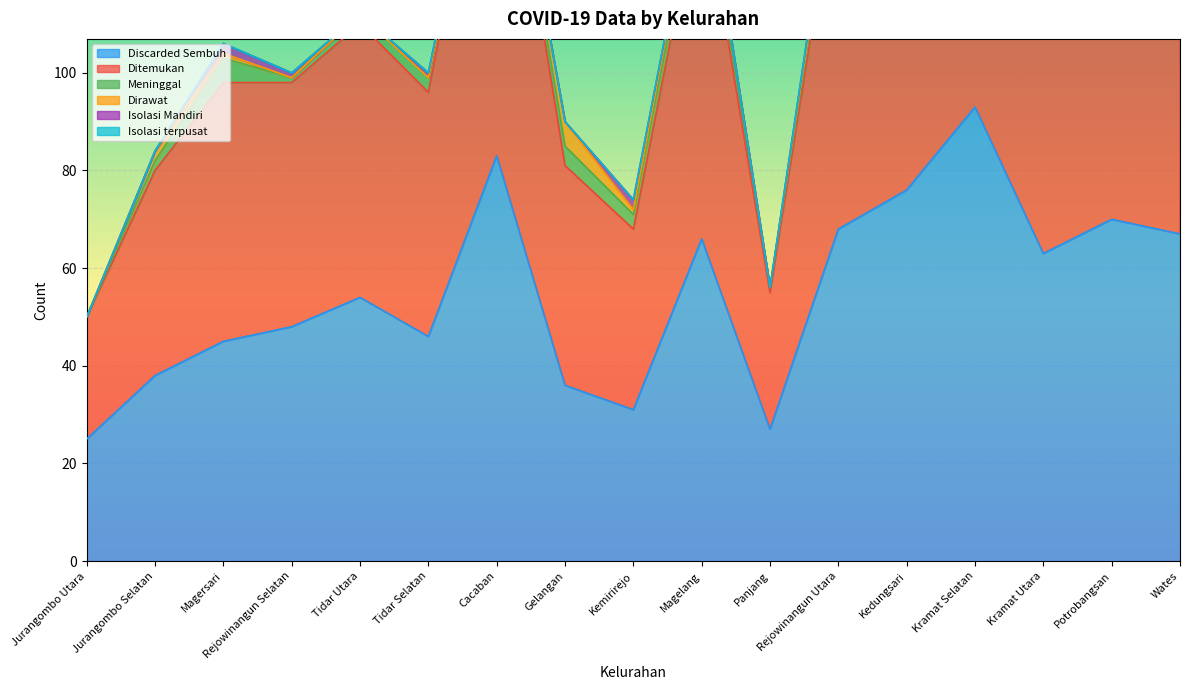

Rank the series by their maximum value, from lowest to highest.

Isolasi terpusat, Isolasi Mandiri, Meninggal, Dirawat, Discarded Sembuh, Ditemukan